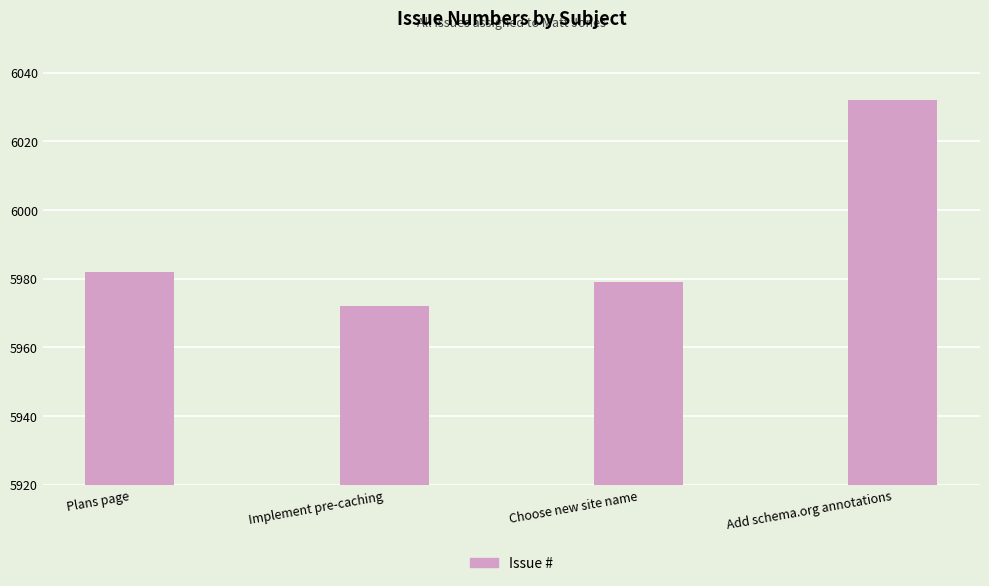

At which label is the value closest to 6002?

Plans page